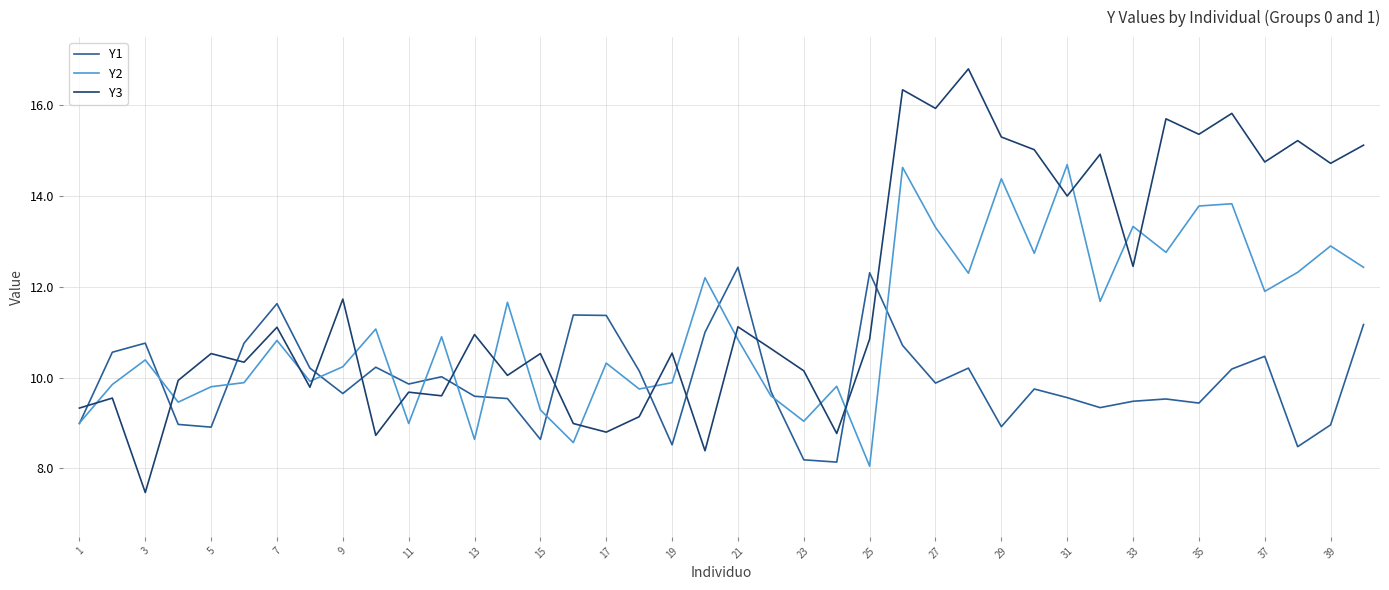

Which series ends up on top after the final intersection of Y3 and Y1?

Y3